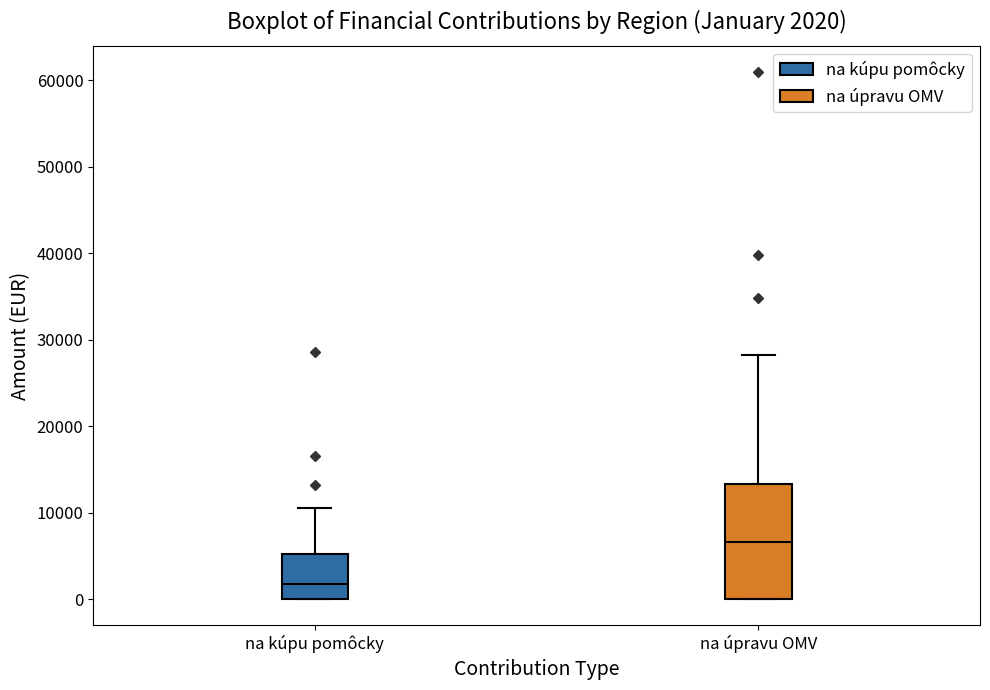

Comparing the boxes themselves (not the whiskers), which one is the tallest?

na úpravu OMV